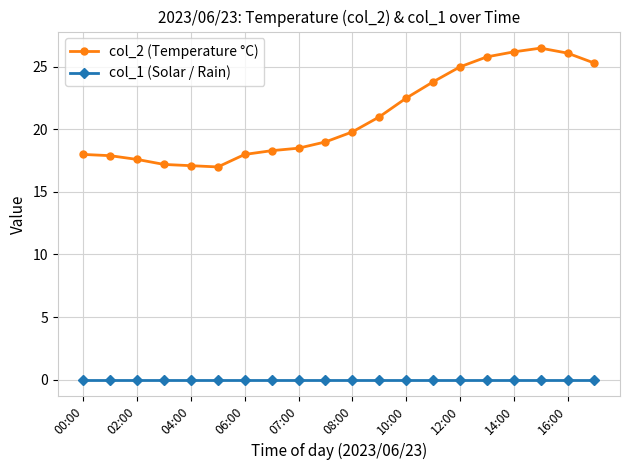

True or false: col_1 (Solar / Rain) and col_2 (Temperature °C) intersect in this chart.

False